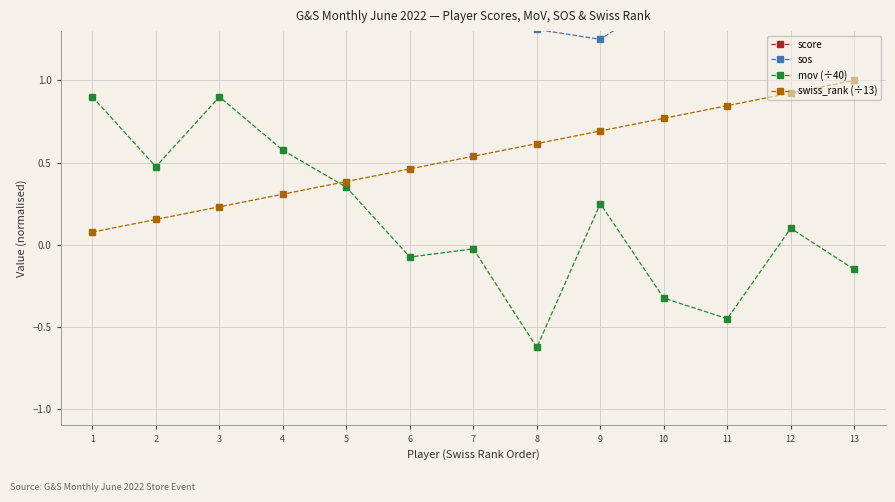

Reading left to right, list all the values displayed in this chart.

score: 1=9.0	2=9.0	3=9.0	4=9.0	5=6.0	6=6.0	7=6.0	8=6.0	9=6.0	10=3.0	11=3.0	12=3.0	13=3.0
sos: 1=1.7	2=1.7	3=1.5	4=1.5	5=2.1	6=1.9	7=1.7	8=1.3	9=1.2	10=1.5	11=1.5	12=1.5	13=1.5
mov (÷40): 1=0.9	2=0.5	3=0.9	4=0.6	5=0.3	6=-0.1	7=-0.0	8=-0.6	9=0.2	10=-0.3	11=-0.5	12=0.1	13=-0.1
swiss_rank (÷13): 1=0.1	2=0.2	3=0.2	4=0.3	5=0.4	6=0.5	7=0.5	8=0.6	9=0.7	10=0.8	11=0.8	12=0.9	13=1.0